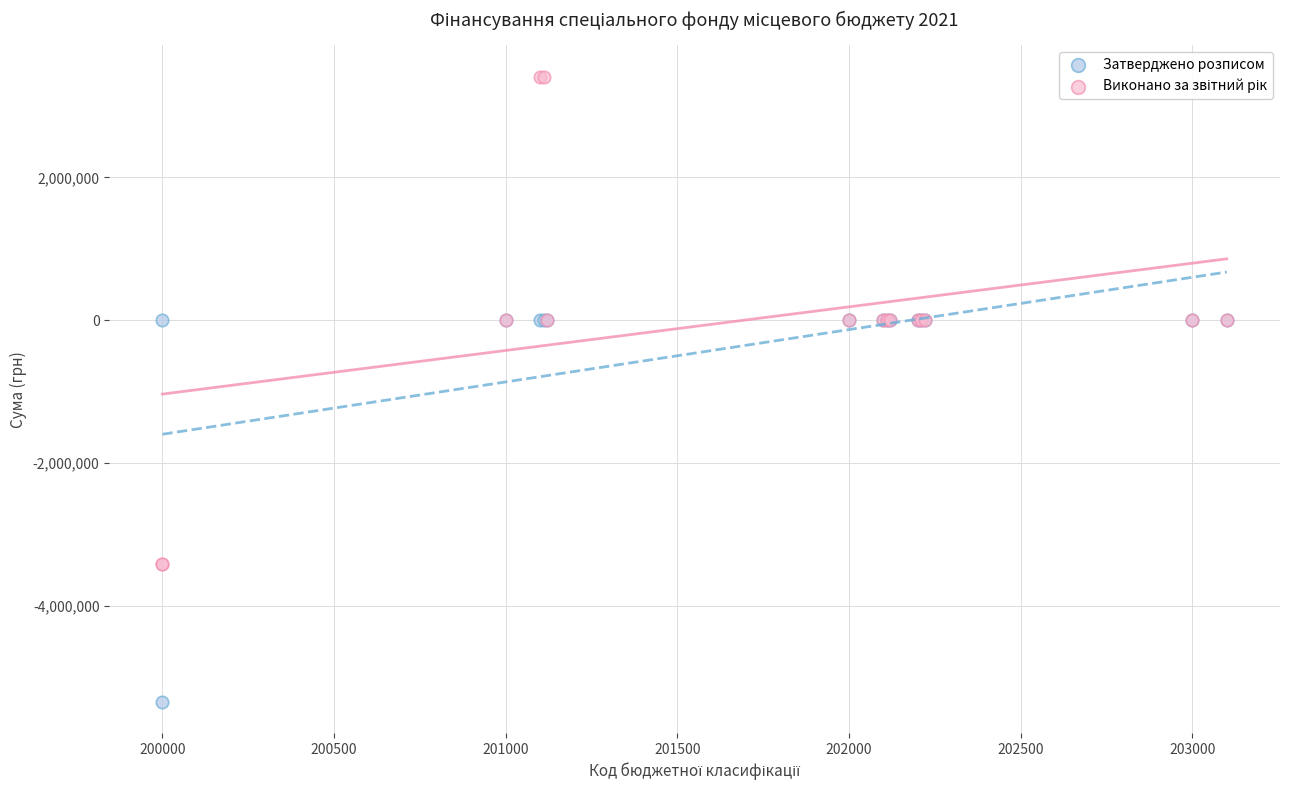

What is the X range (max minus min) for the scatter plot?

3100.0